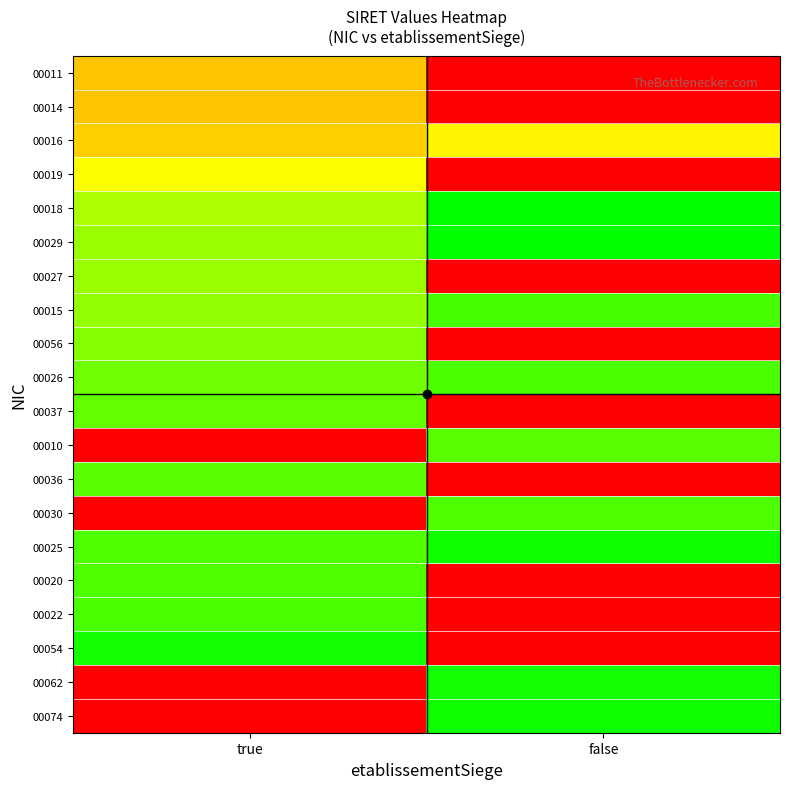

Reading left to right, transcribe all the data shown in this chart.

00011: true=0.5	false=0.0
00014: true=0.5	false=0.0
00016: true=0.5	false=0.6
00019: true=0.7	false=0.0
00018: true=0.8	false=1.0
00029: true=0.8	false=1.0
00027: true=0.8	false=0.0
00015: true=0.8	false=0.9
00056: true=0.8	false=0.0
00026: true=0.9	false=0.9
00037: true=0.9	false=0.0
00010: true=0.0	false=0.9
00036: true=0.9	false=0.0
00030: true=0.0	false=0.9
00025: true=0.9	false=1.0
00020: true=0.9	false=0.0
00022: true=0.9	false=0.0
00054: true=1.0	false=0.0
00062: true=0.0	false=1.0
00074: true=0.0	false=1.0